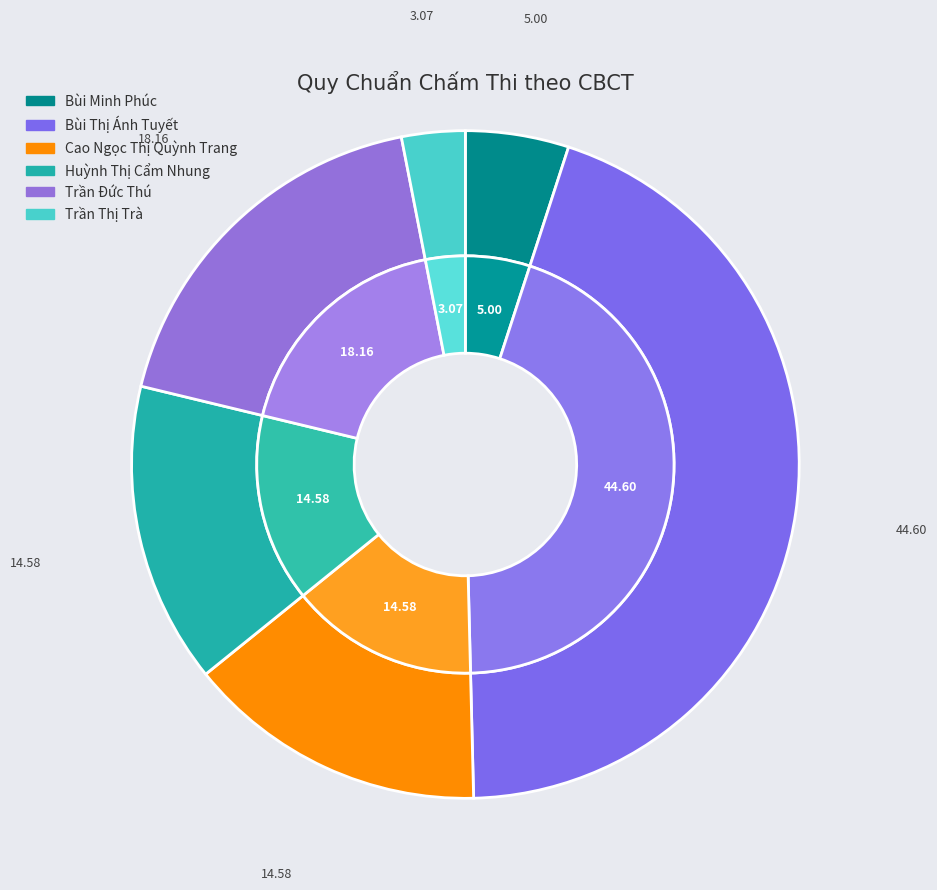

True or false: Trần Đức Thú accounts for 18% of the total.

True